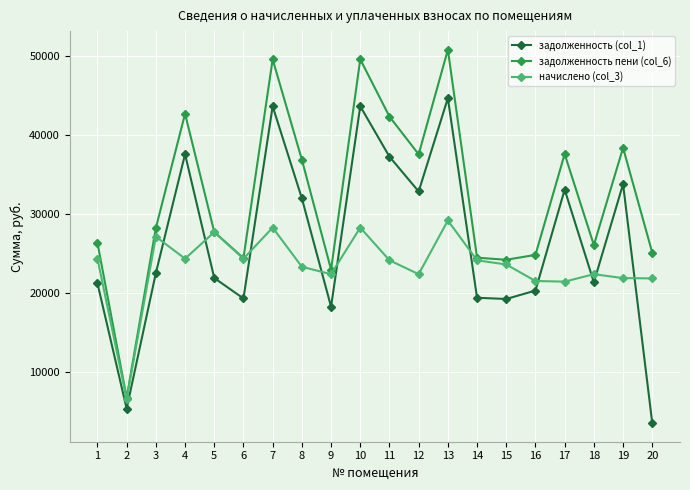

How many values in the начислено (col_3) series are below 24133?

10